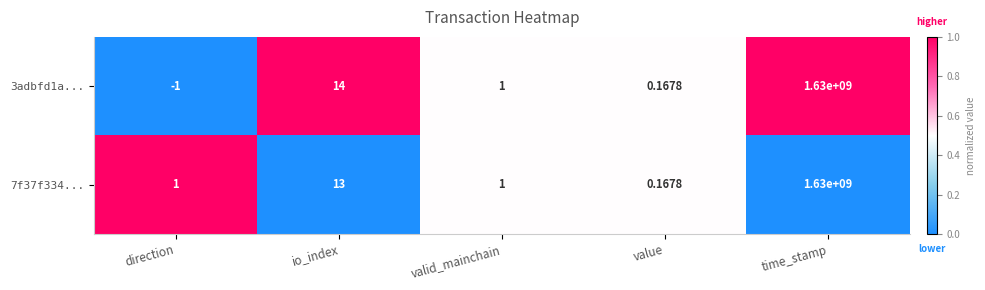

List the series in order of their overall mean, lowest first.

3adbfd1a..., 7f37f334...